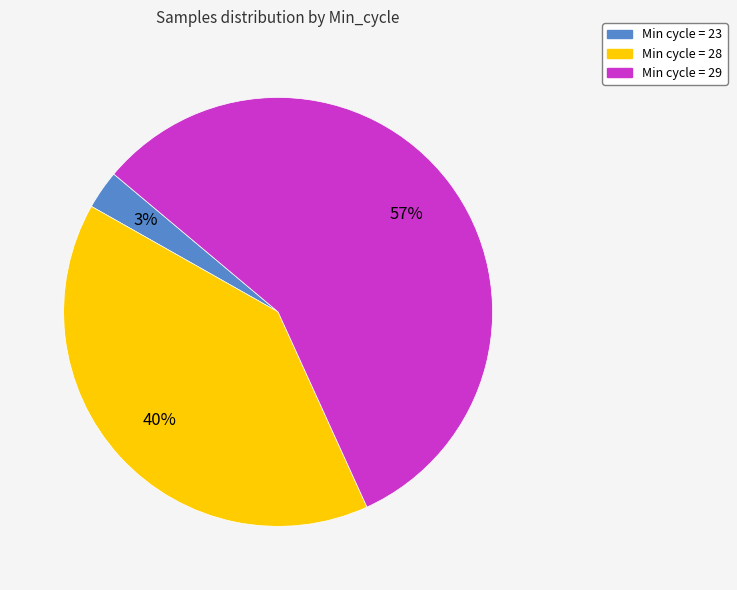

Count the number of slices in the pie.

3